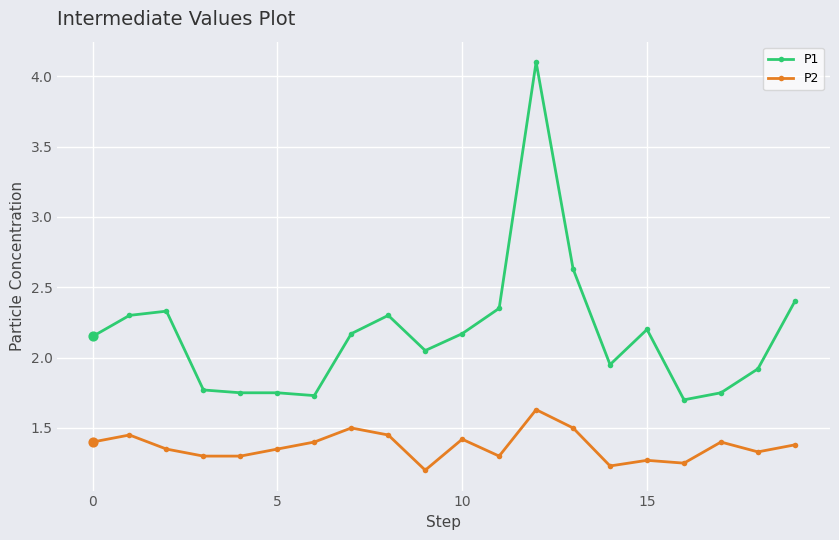

Which series has the widest spread of values?

P1